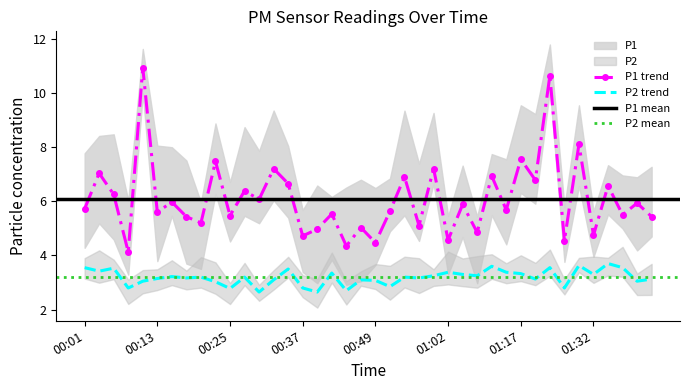

The P1 series shows 8.4 at 01:06. True or false?

False